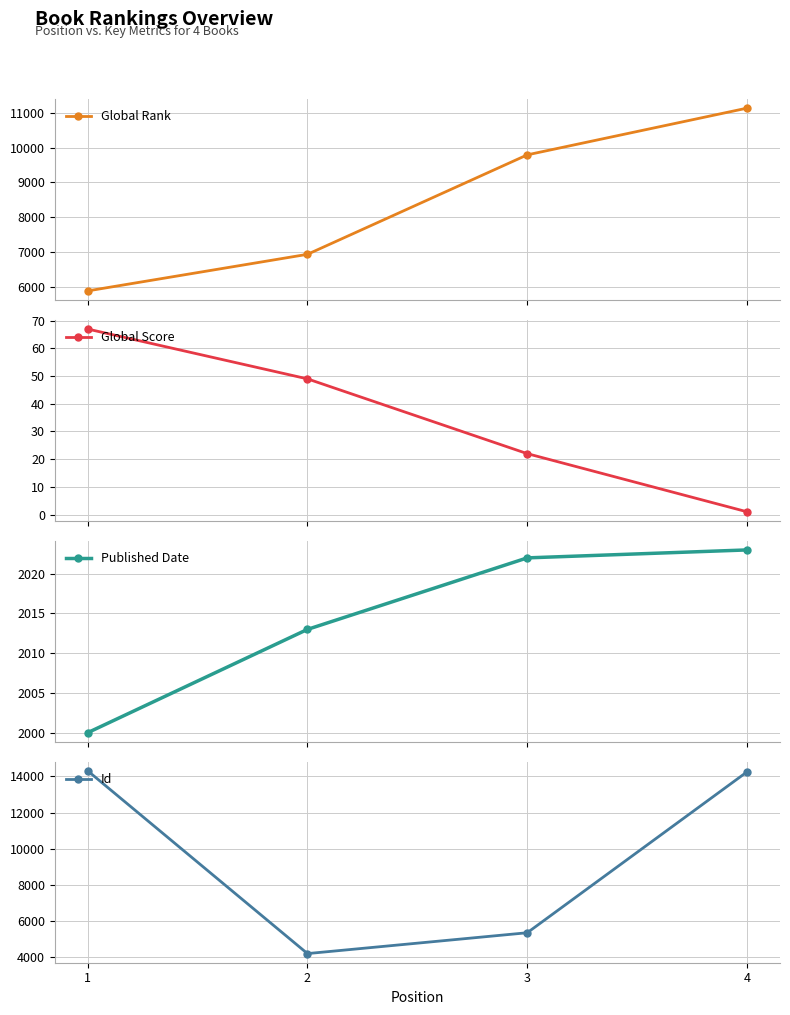

Which category has the lowest value across all series?

4